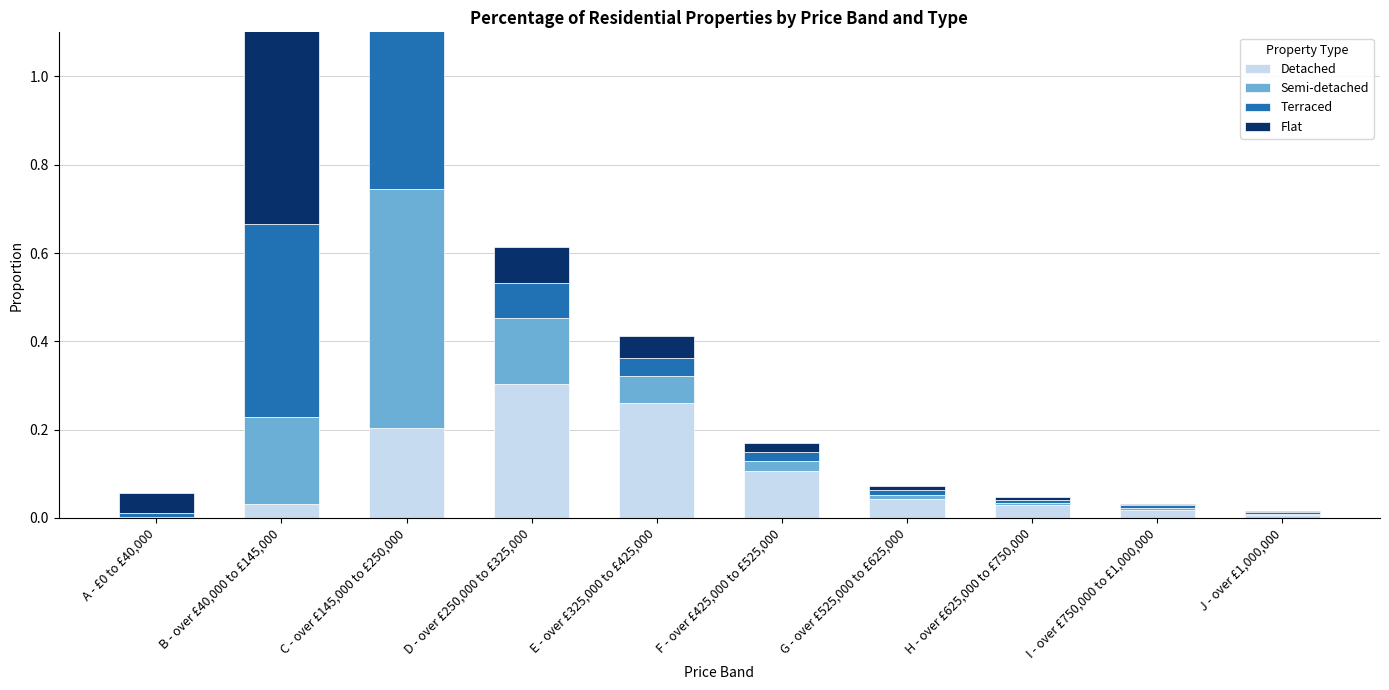

What is the total value across all series at B - over £40,000 to £145,000?

1.2